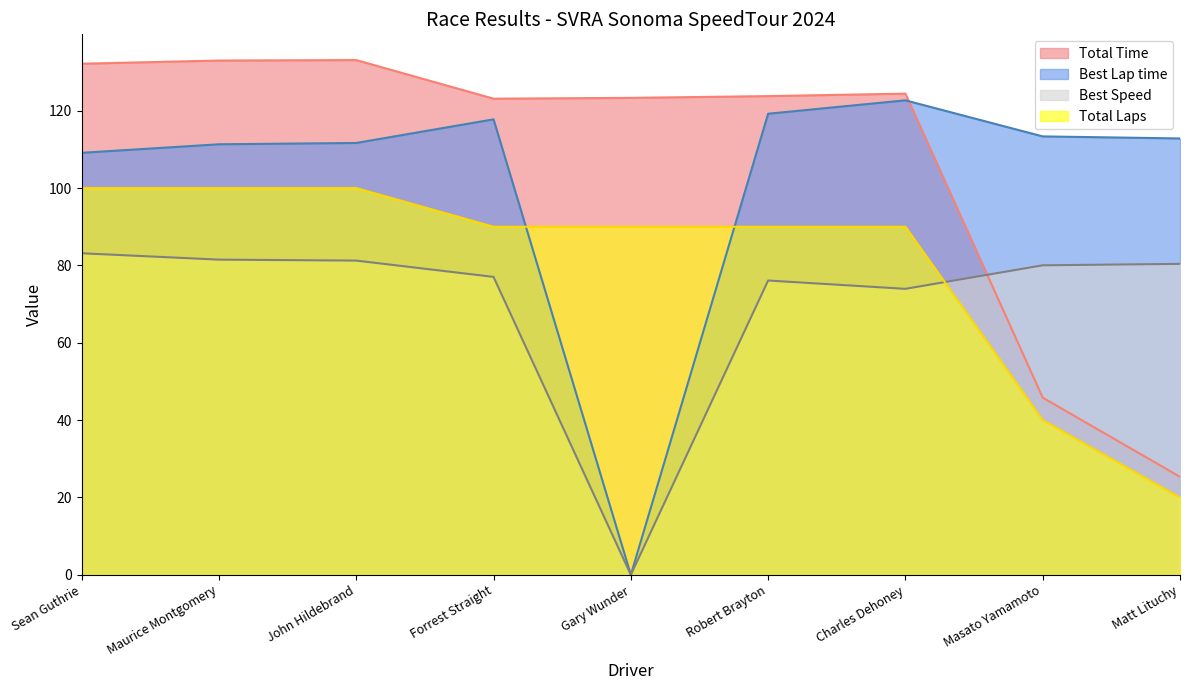

What are all the series names shown in the legend?

Total Time, Best Lap time, Best Speed, Total Laps